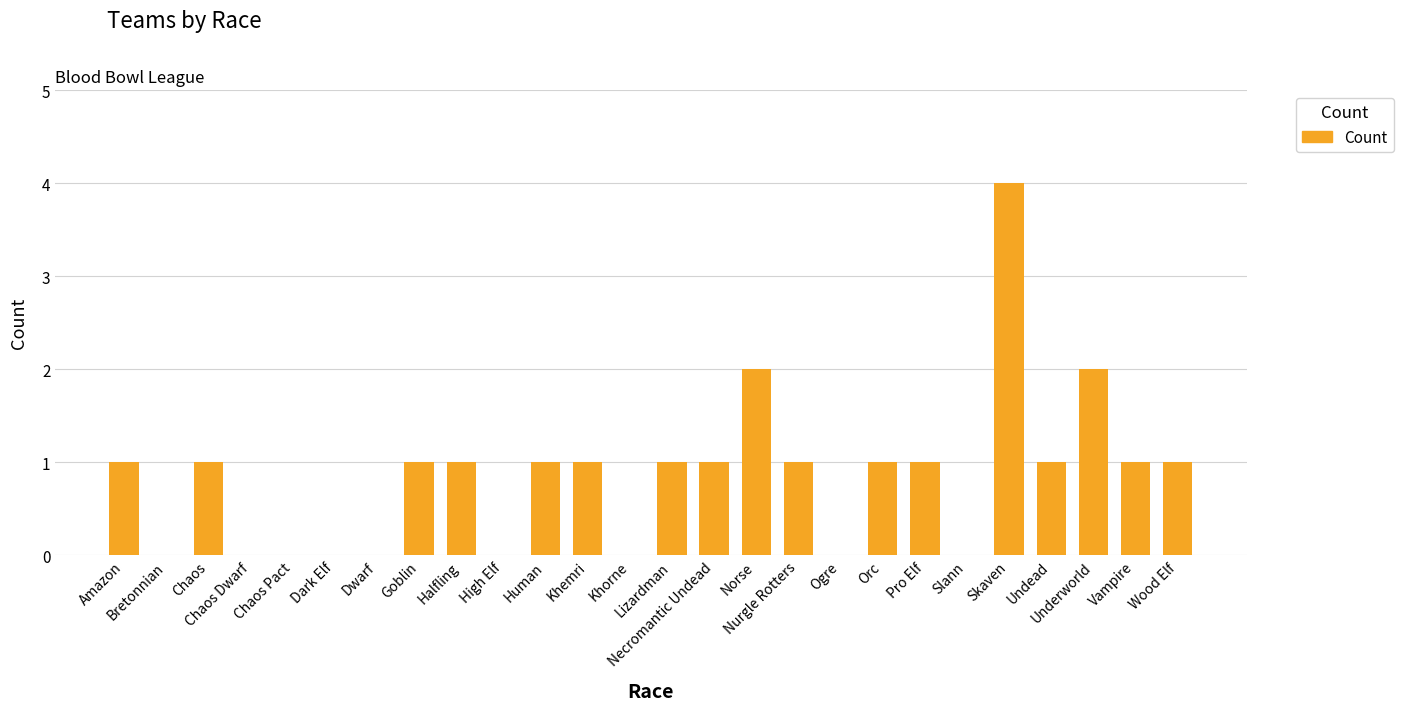

What is the sum of all values?

22